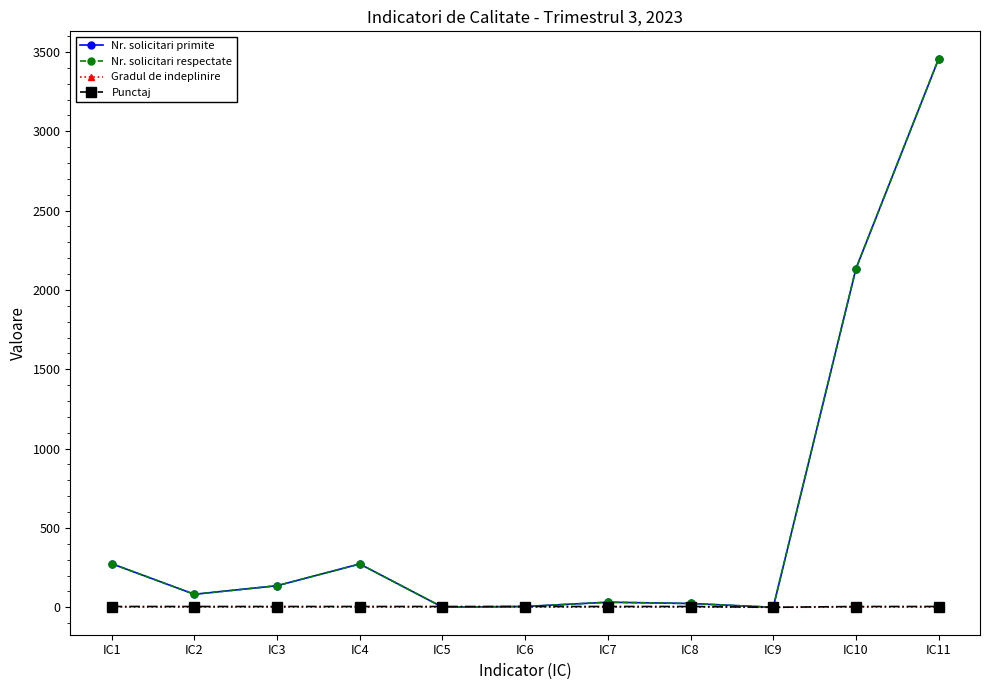

Is it true that Nr. solicitari respectate equals 136 at IC3?

True